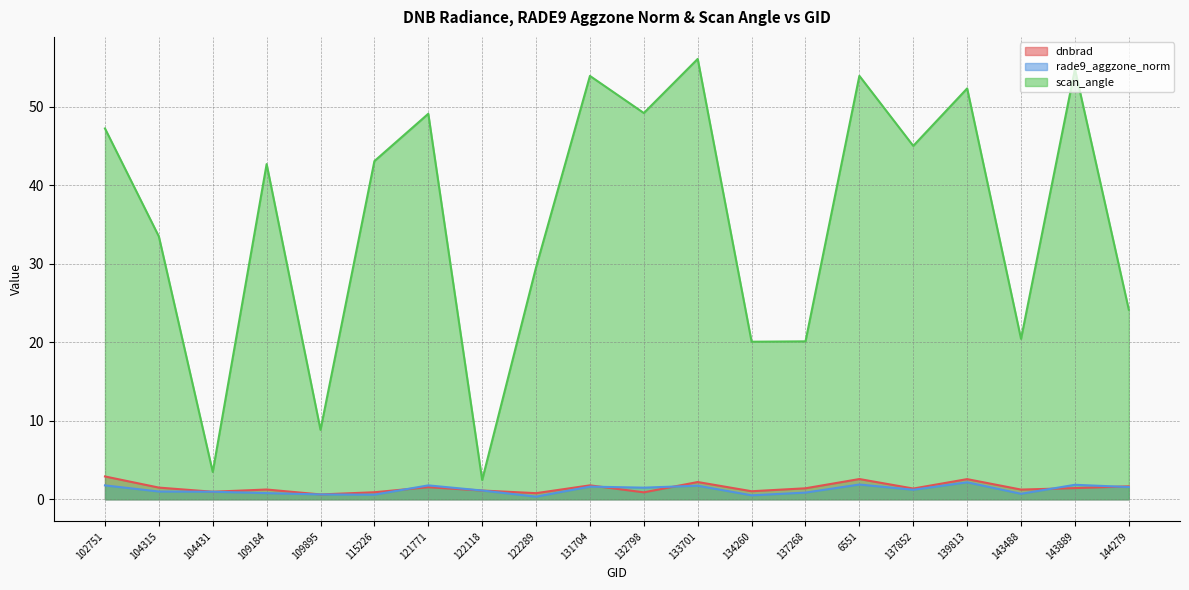

What is the difference between the maximum and minimum values in the rade9_aggzone_norm series?

1.8